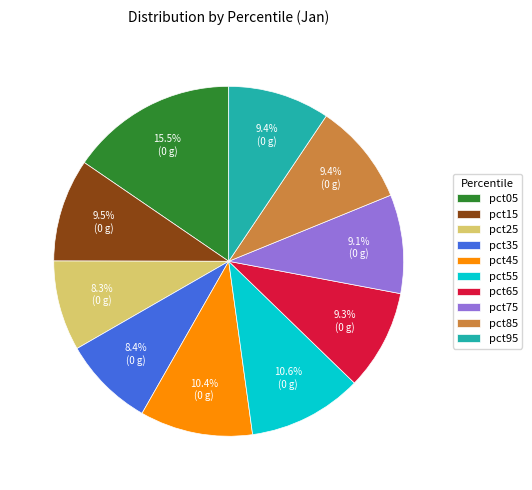

Does any single category account for the majority?

No